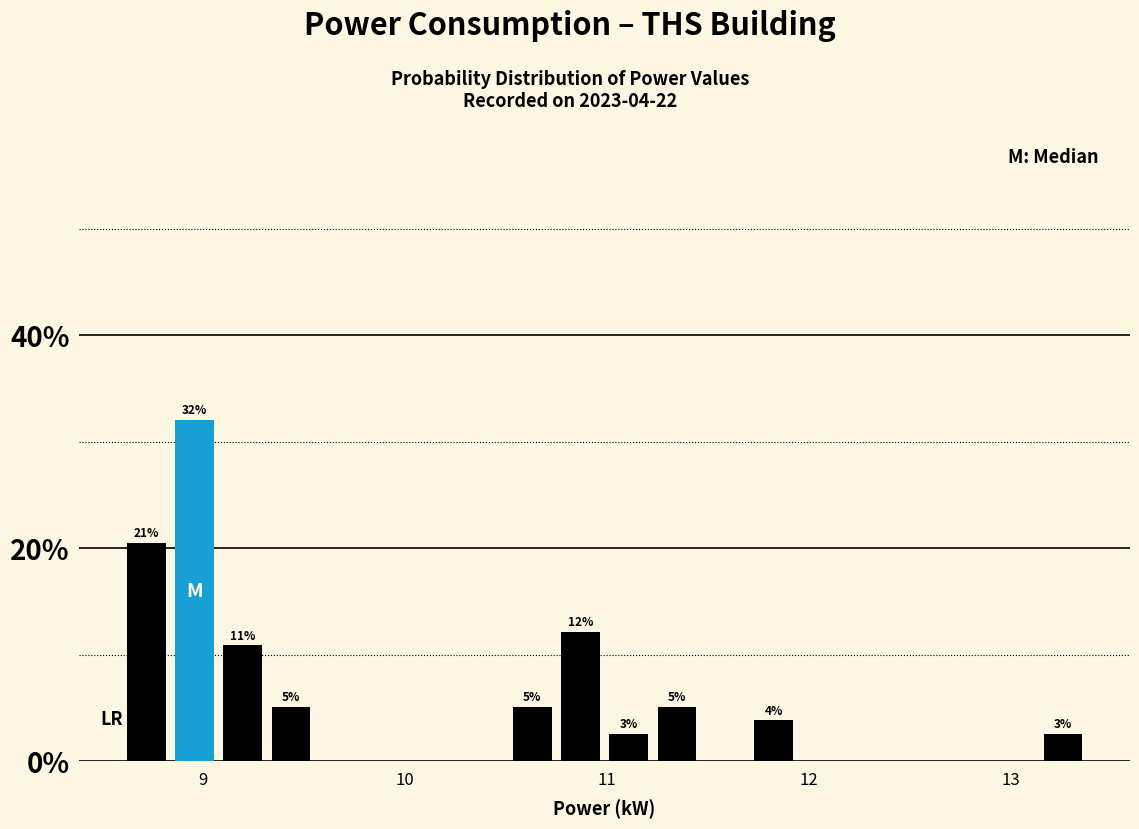

Around what value on the x-axis is the tallest bar? Give the approximate position of its centre, as read against the axis.

9.0